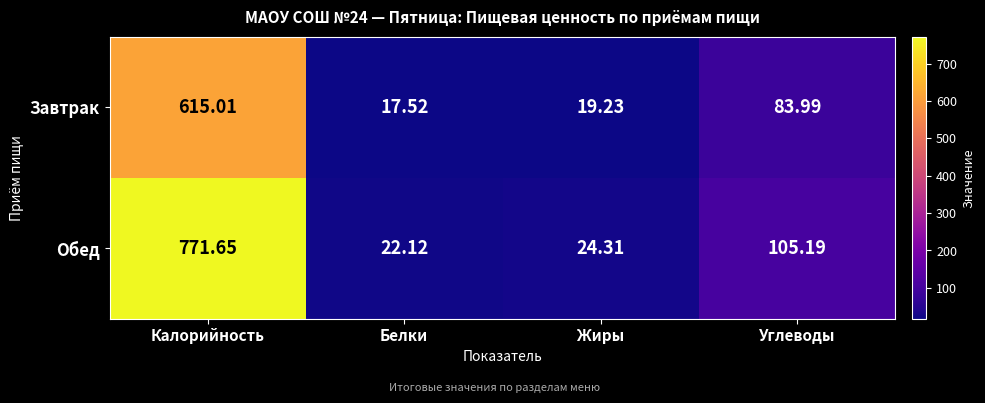

Which category has the highest value across all series?

Калорийность